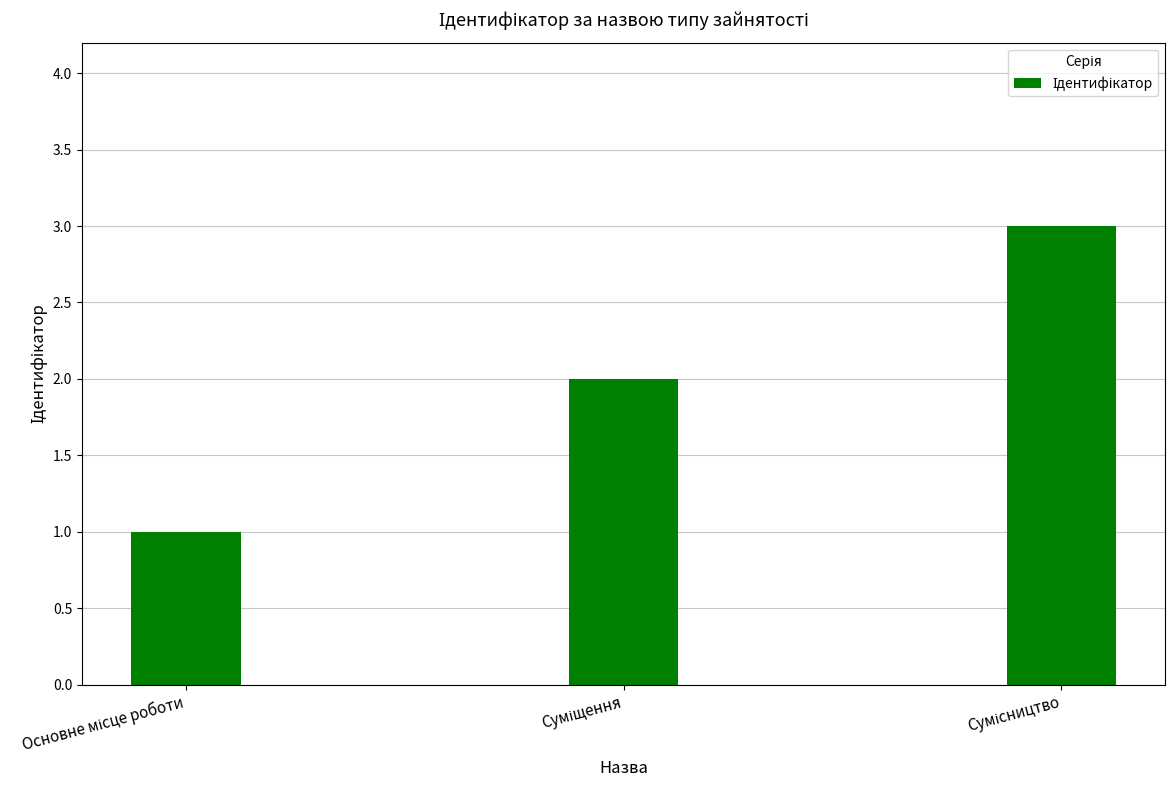

What is the sum of all values?

6